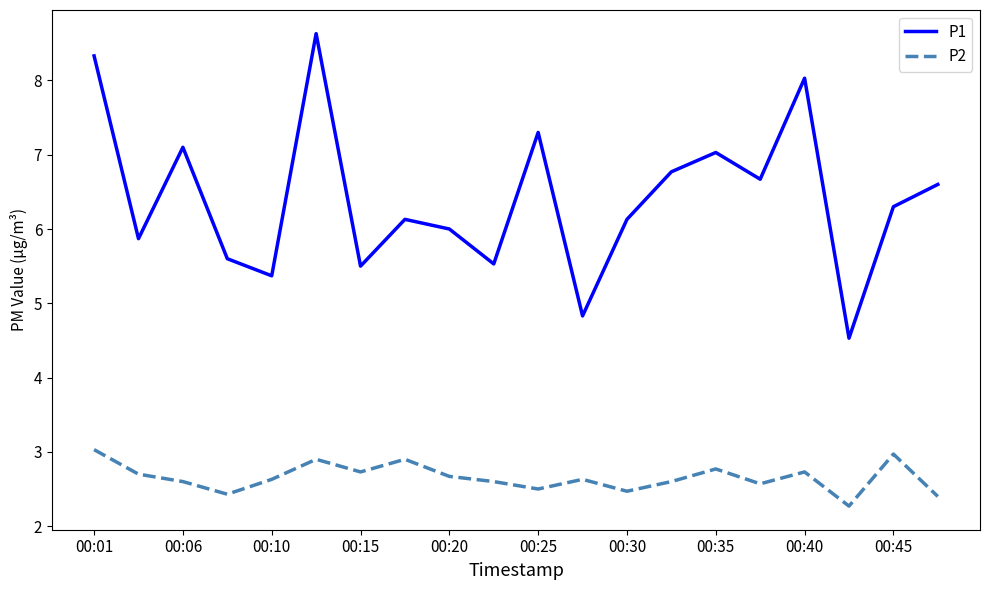

Rank the series by their maximum value, from lowest to highest.

P2, P1